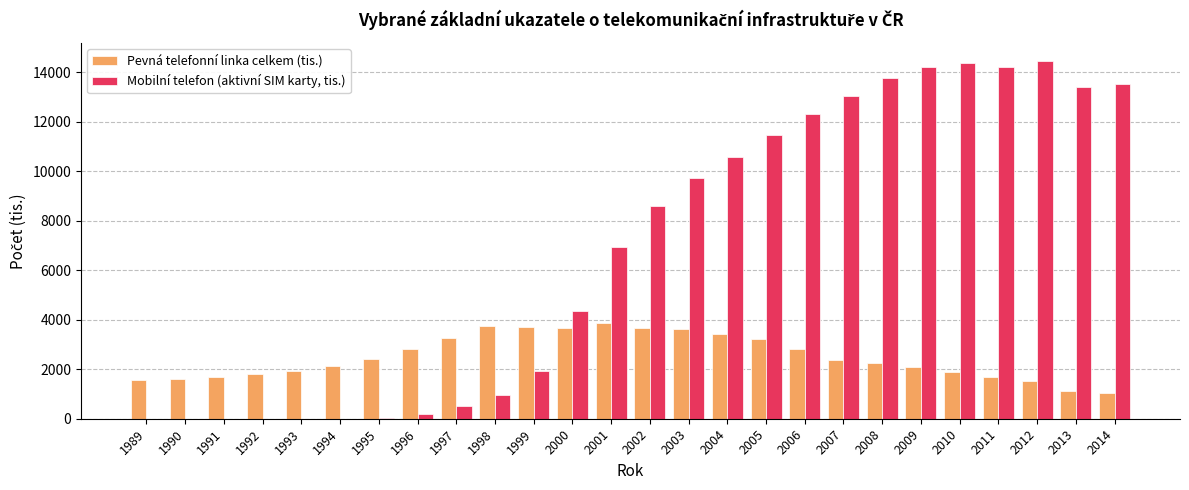

Which series changed the most between 2004 and 2008?

Mobilní telefon (aktivní SIM karty, tis.)